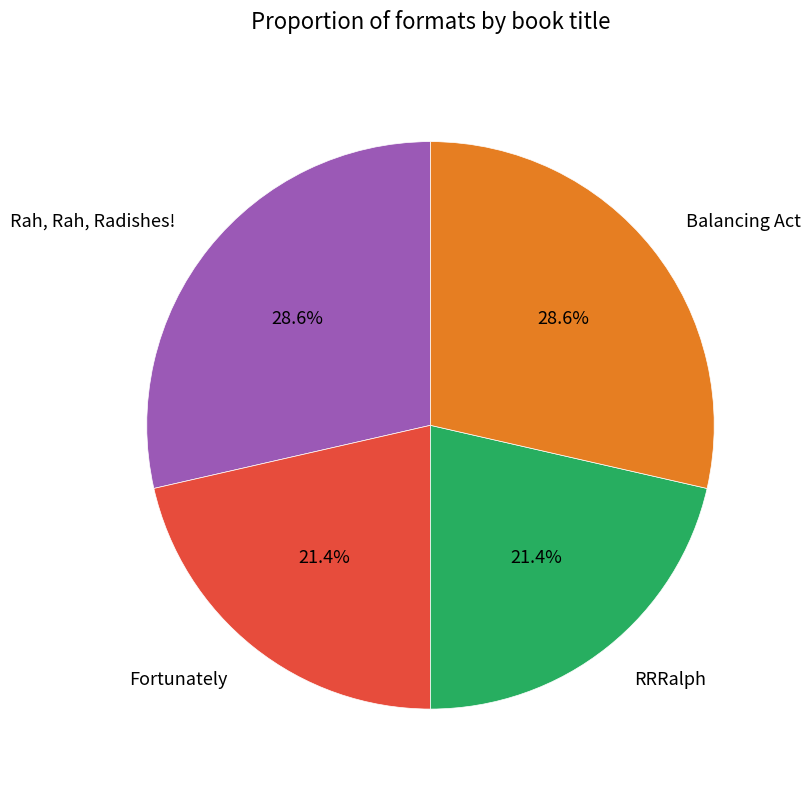

Is there any slice that represents more than half of the pie?

No